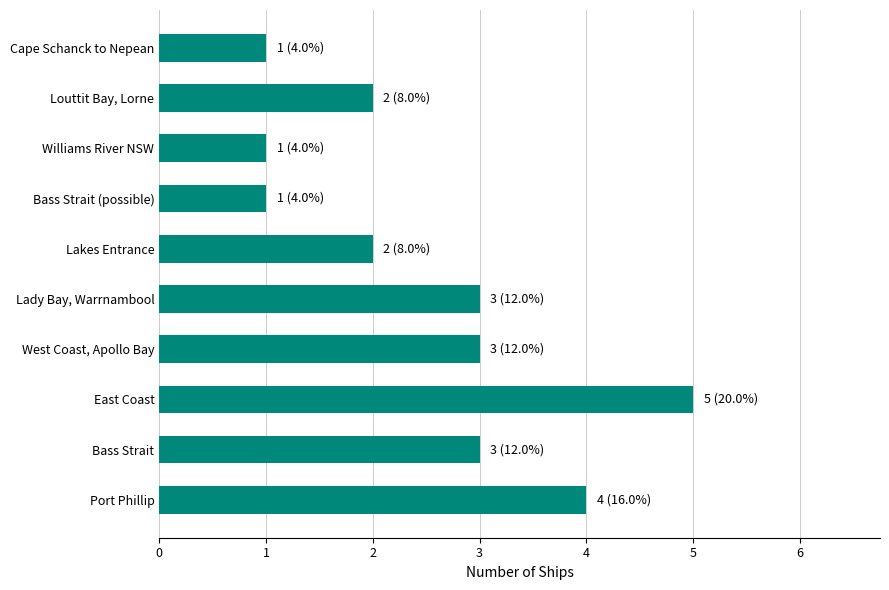

How many series are shown in this chart?

1